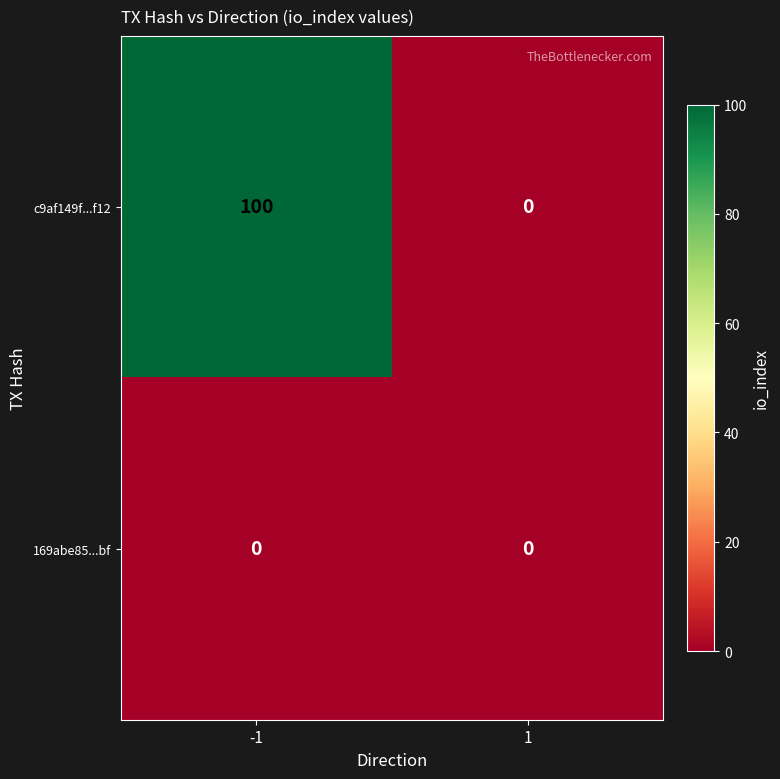

Reading left to right, transcribe all the data shown in this chart.

c9af149f...f12: 100	0
169abe85...bf: 0	0